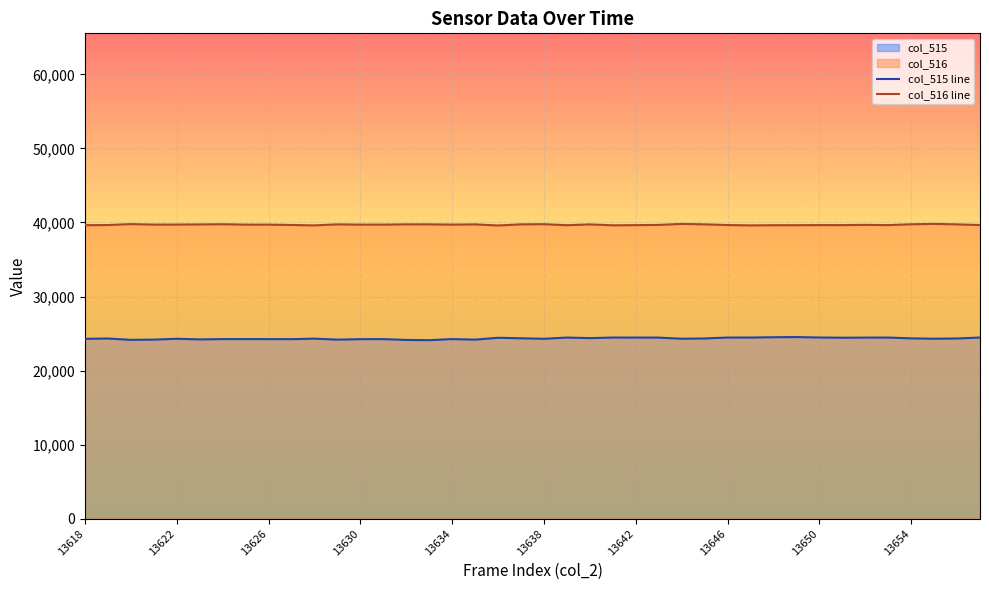

True or false: col_516 and col_515 cross at least once.

False